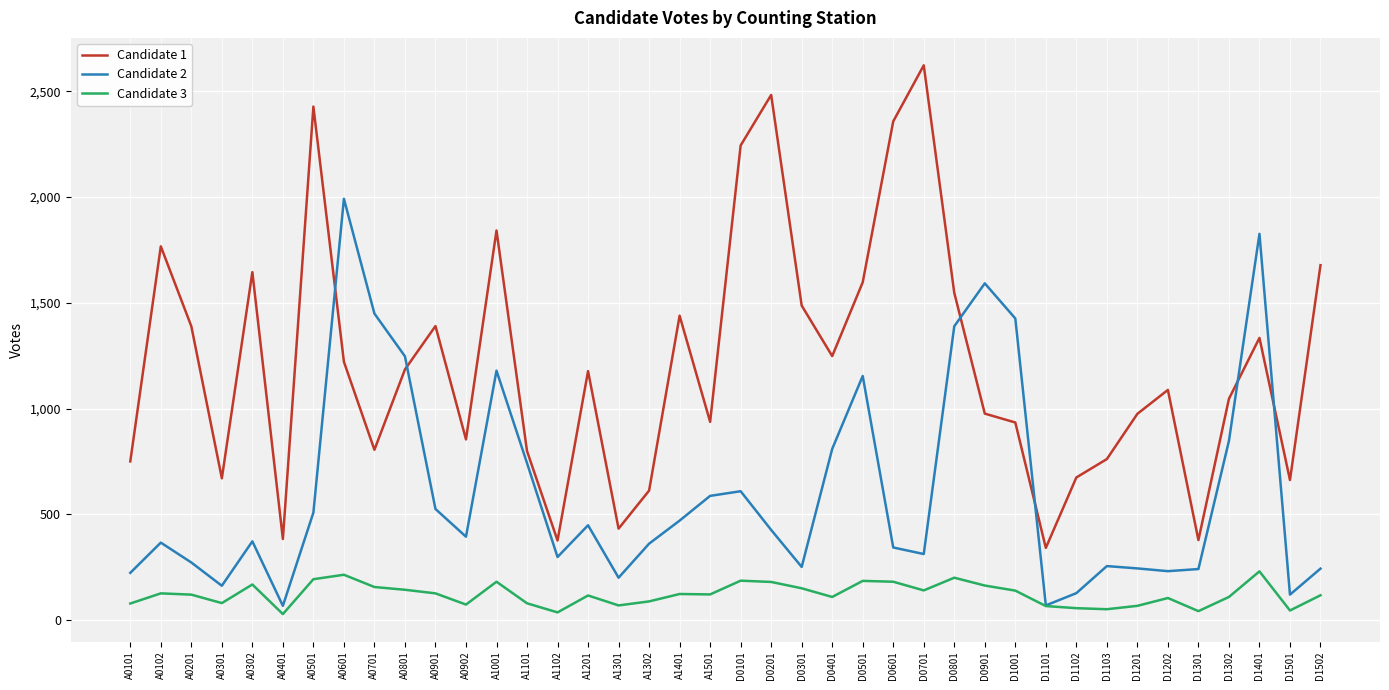

True or false: Candidate 3 and Candidate 1 intersect in this chart.

False